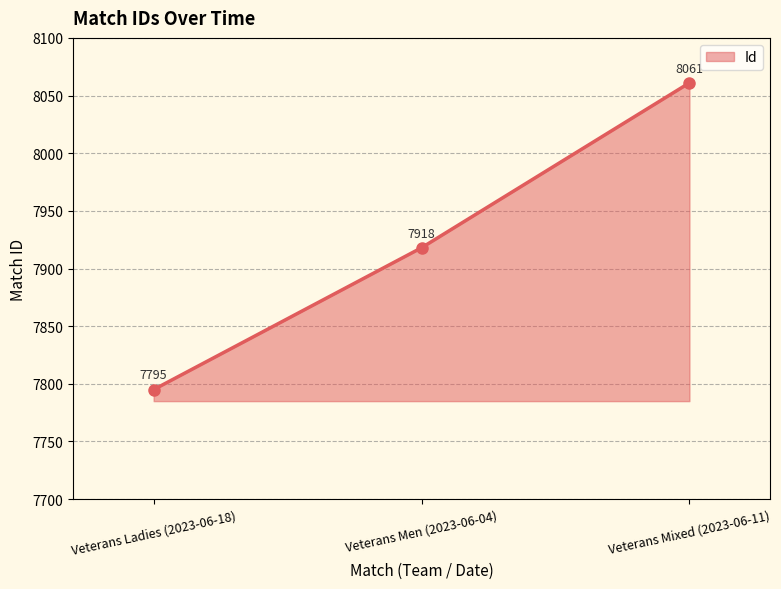

Reading left to right, transcribe all the data shown in this chart.

7795	7918	8061